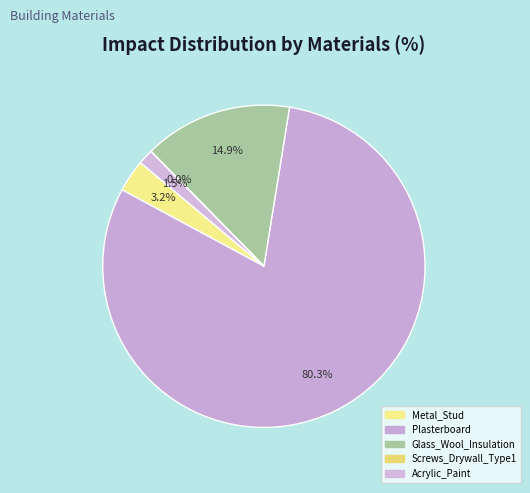

Rank the categories by value from lowest to highest.

Screws_Drywall_Type1, Acrylic_Paint, Metal_Stud, Glass_Wool_Insulation, Plasterboard